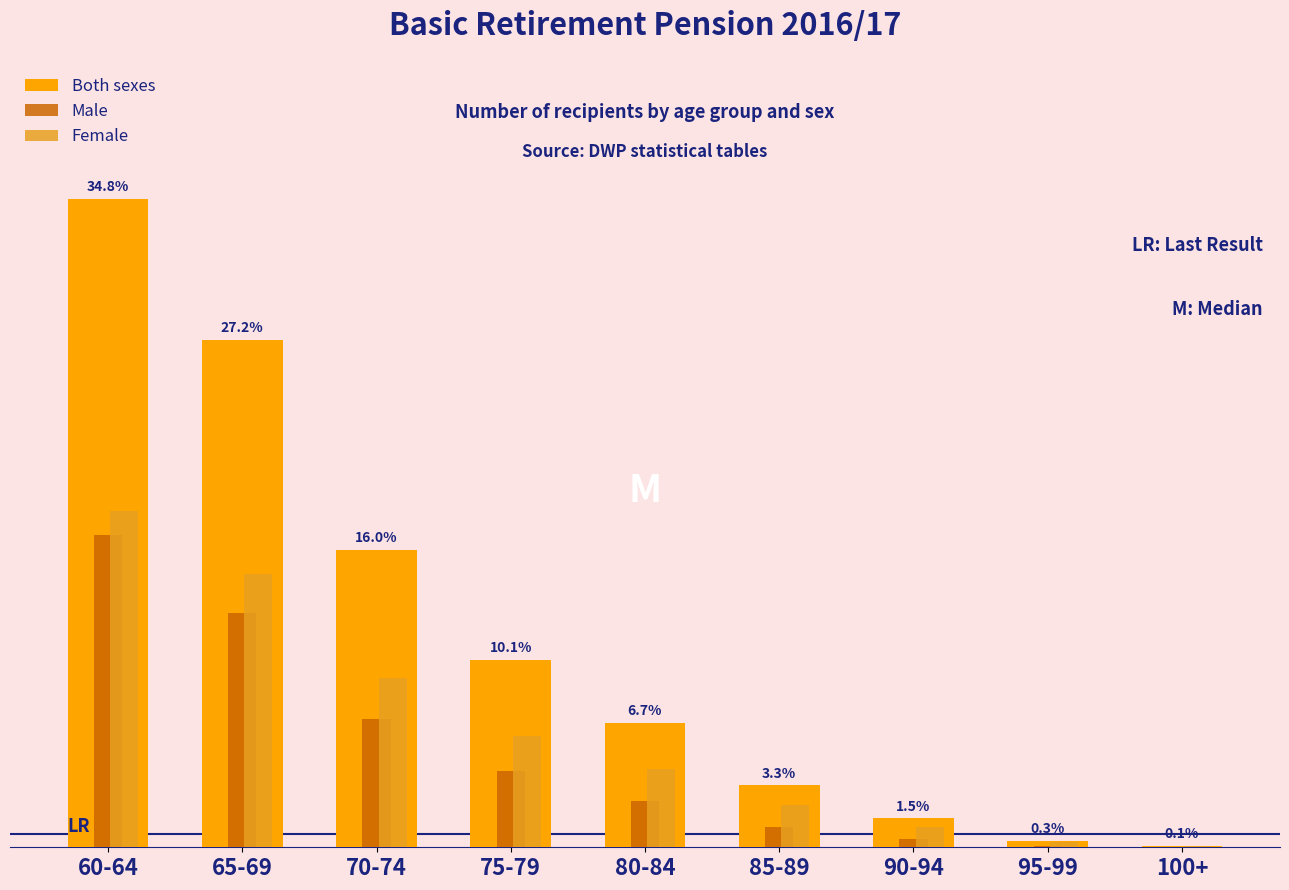

Reading left to right, transcribe all the data shown in this chart.

Both sexes: 60-64=70275	65-69=54991	70-74=32252	75-79=20330	80-84=13490	85-89=6715	90-94=3129	95-99=680	100+=129
Male: 60-64=33822	65-69=25332	70-74=13891	75-79=8279	80-84=5022	85-89=2147	90-94=898	95-99=126	100+=30
Female: 60-64=36453	65-69=29659	70-74=18361	75-79=12051	80-84=8468	85-89=4568	90-94=2231	95-99=554	100+=99